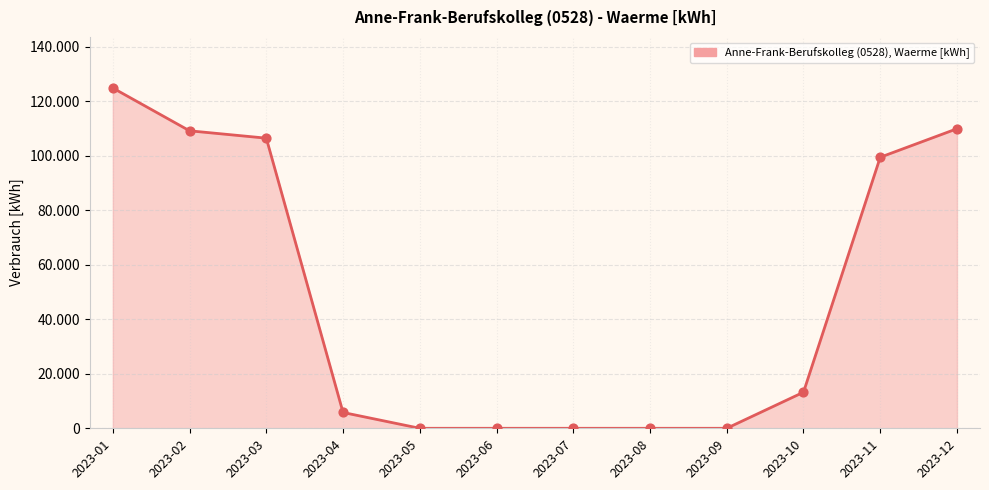

Between 2023-11 and 2023-10, which is larger?

2023-11